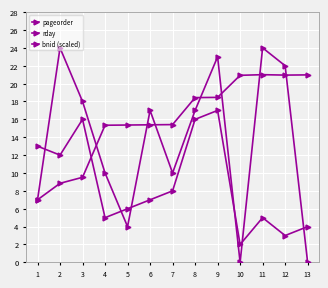

Does the chart have visible grid lines?

Yes